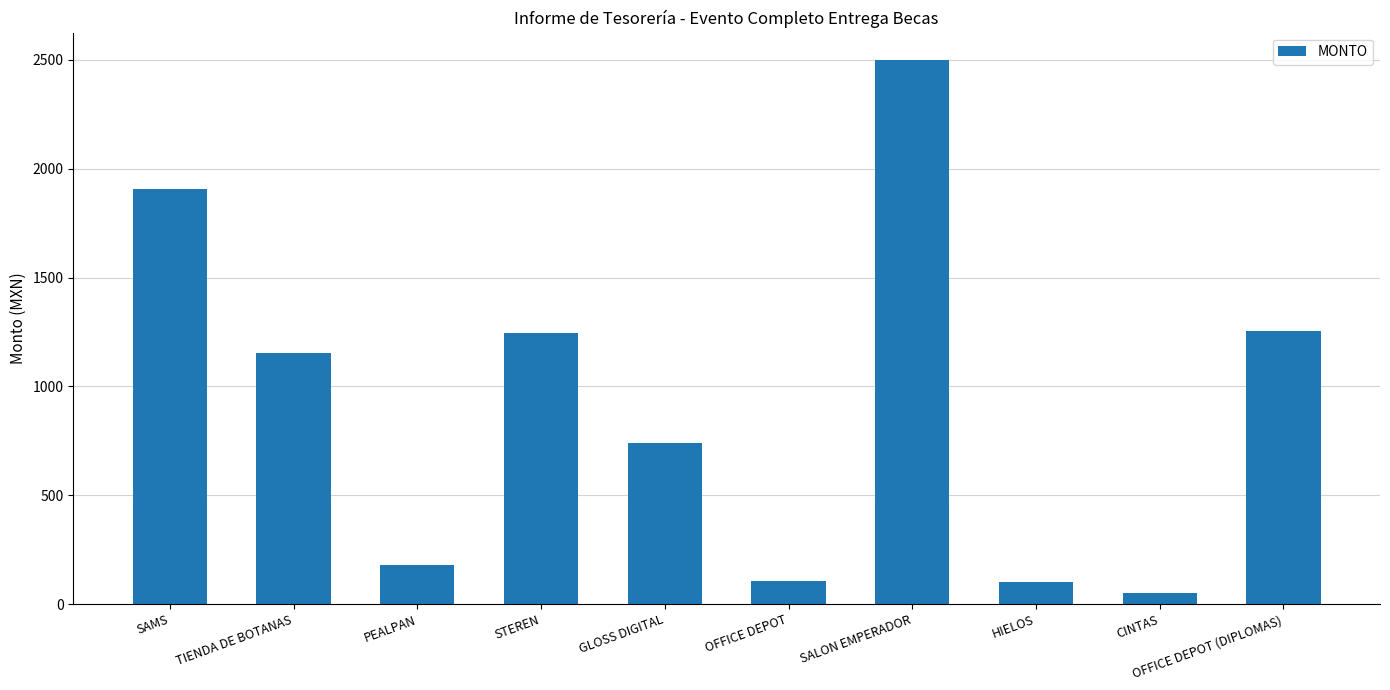

The value at OFFICE DEPOT is 107.0. True or false?

True